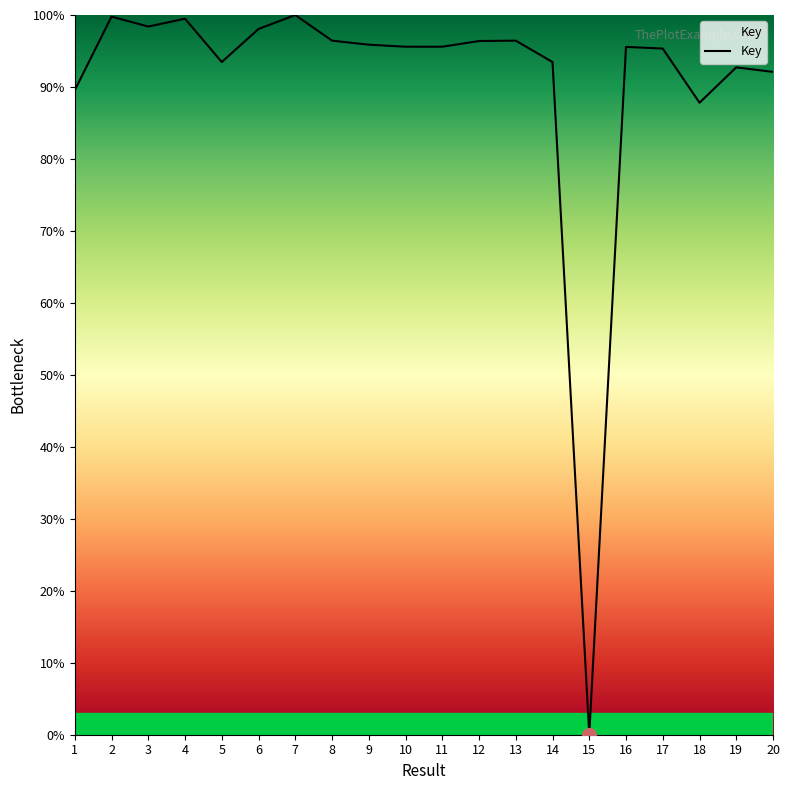

At which label is the value closest to 50?

18